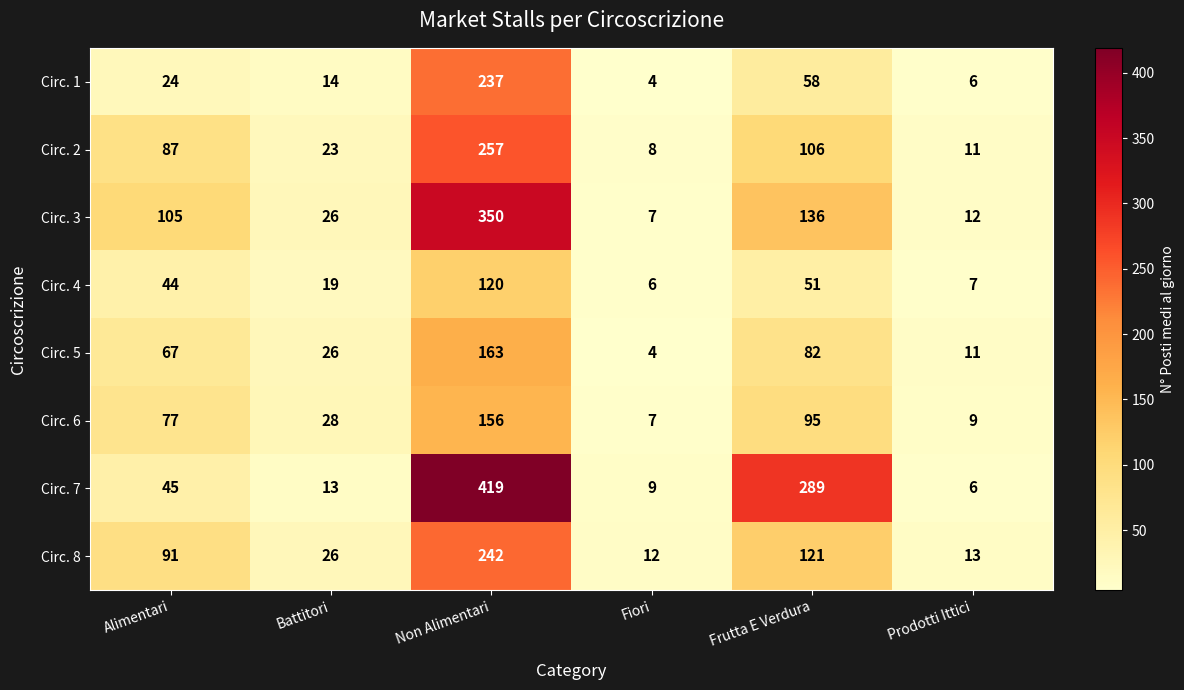

How many categories are shown in the chart?

6